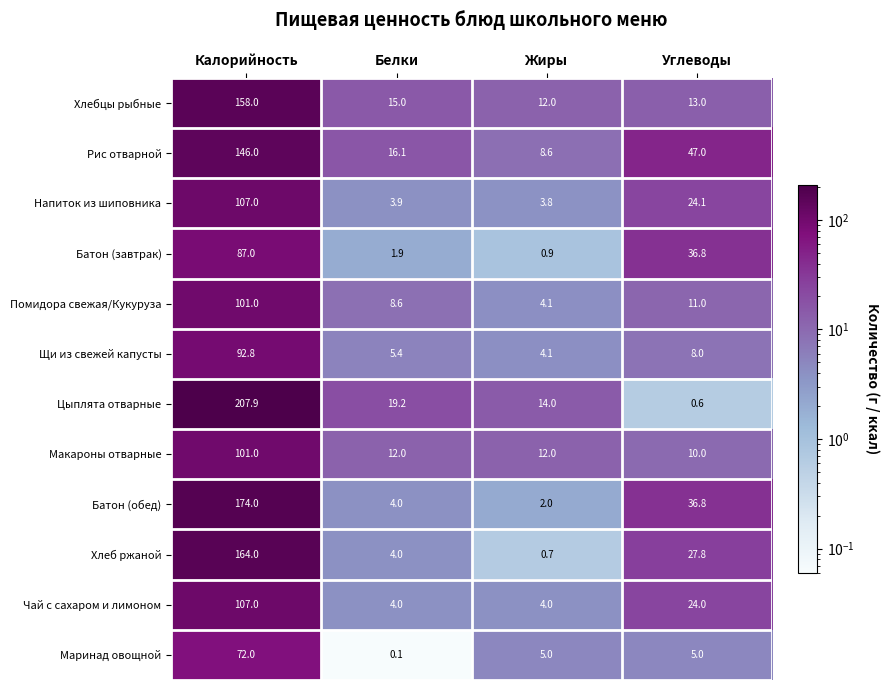

What is the sum of the Батон (завтрак) values at Жиры and Калорийность?

87.9